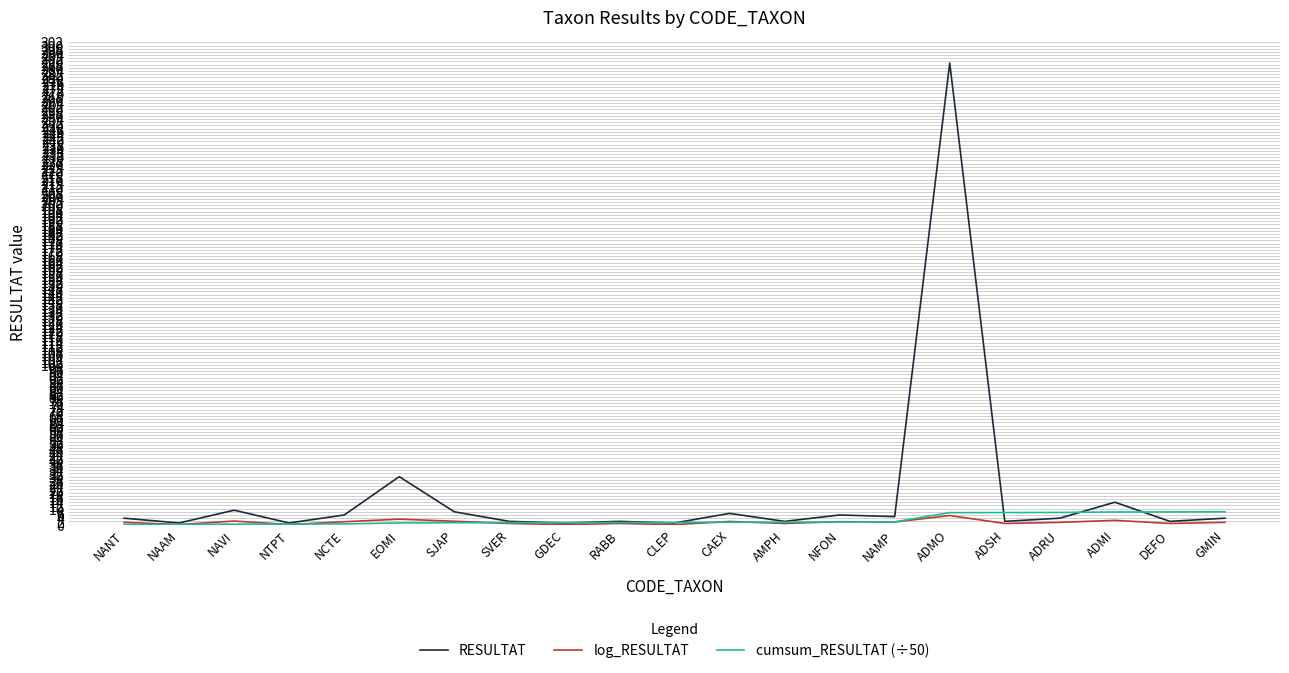

Where is RESULTAT nearest to the value 145?

EOMI